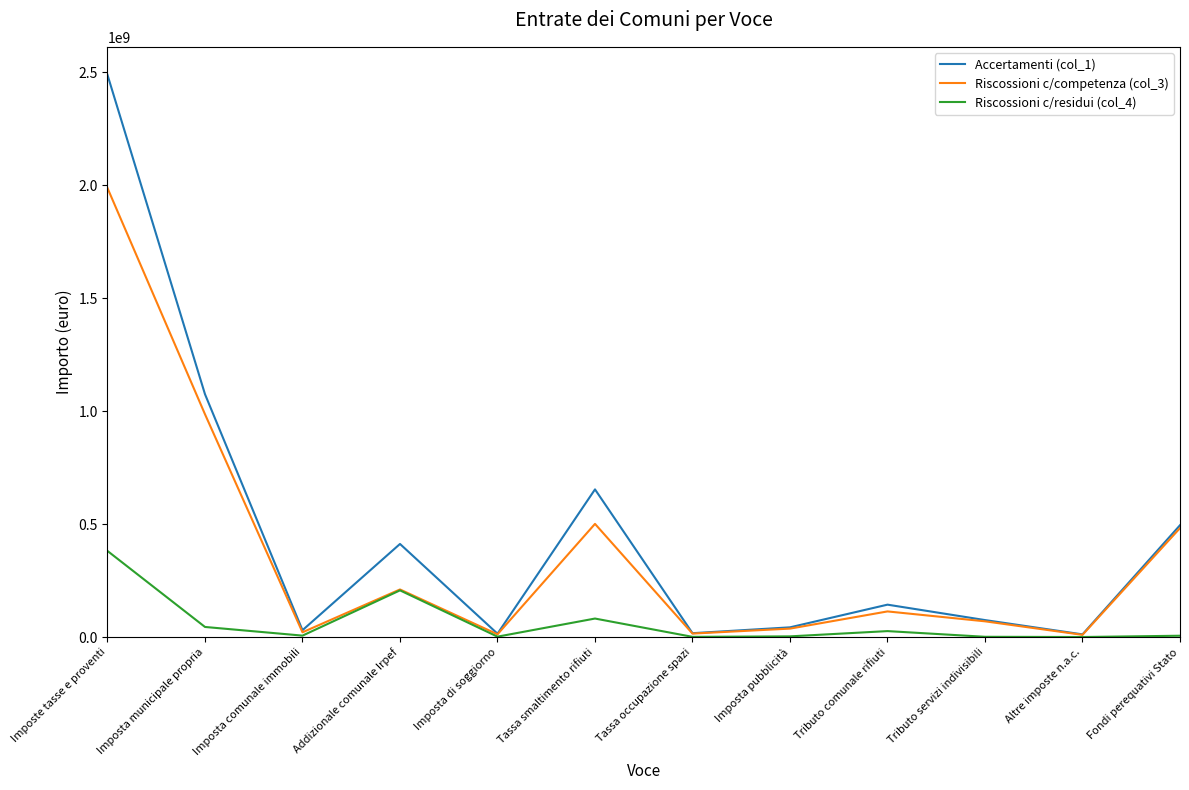

Which series changed the most between Imposte tasse e proventi and Altre imposte n.a.c.?

Accertamenti (col_1)